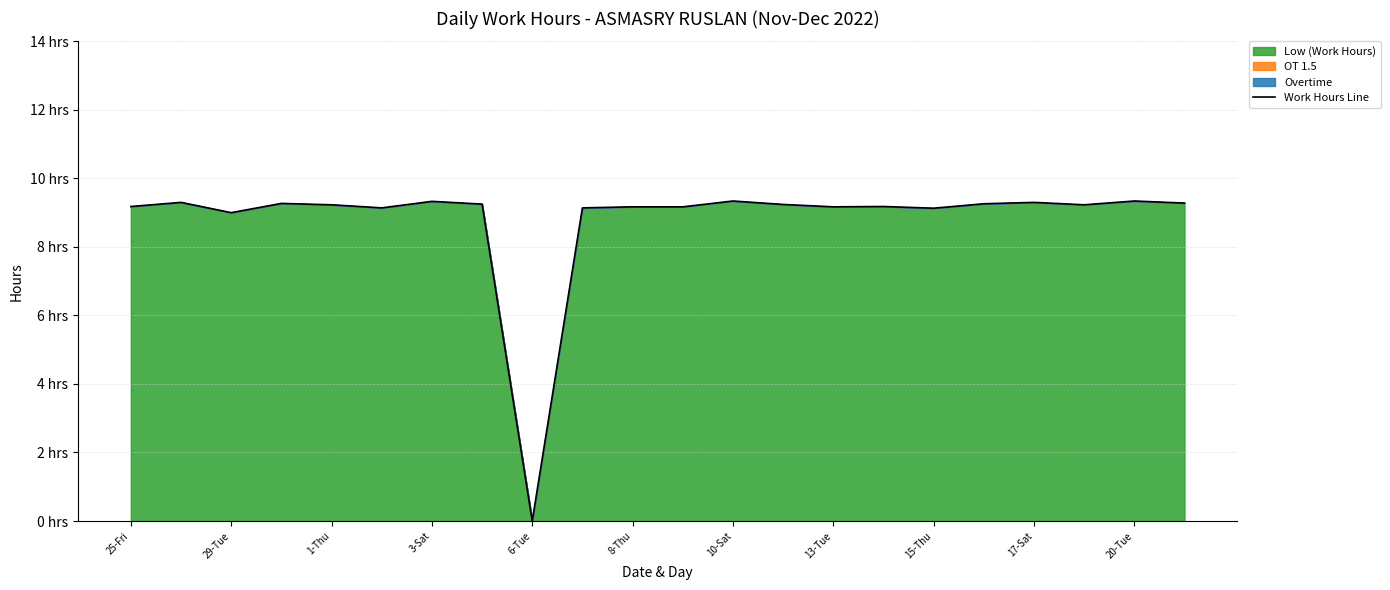

How many data points are less than 9?

1